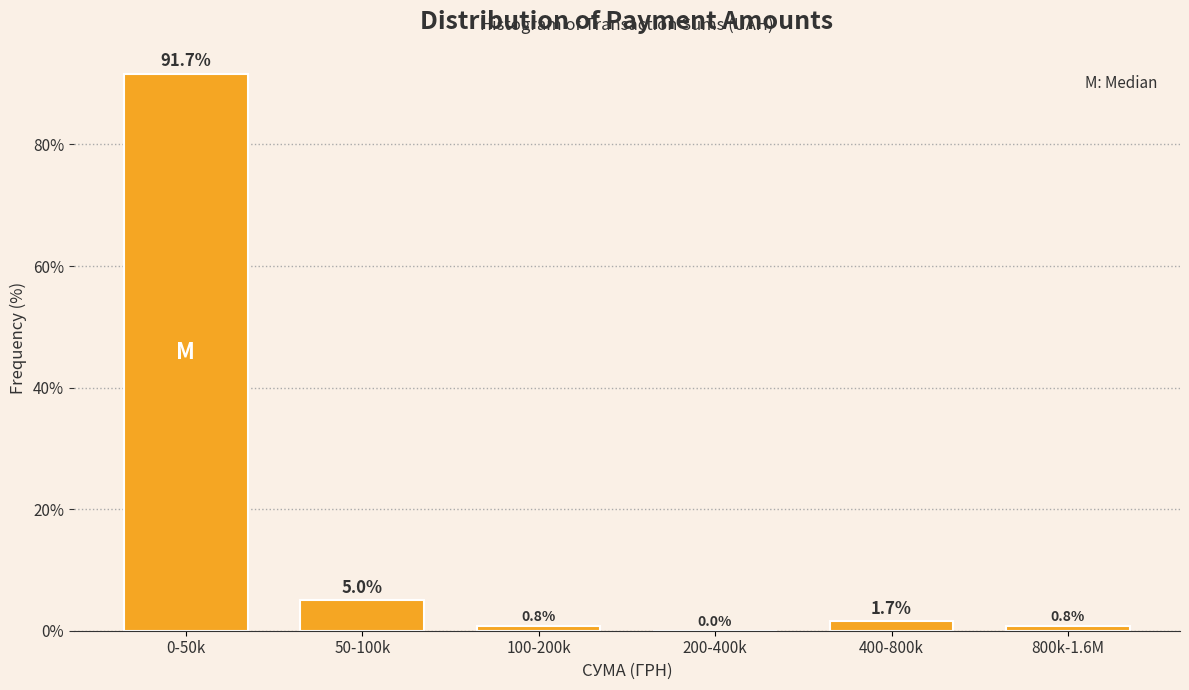

Reading right to left, list all the values displayed in this chart.

800k-1.6M=0.8	400-800k=1.7	200-400k=0.0	100-200k=0.8	50-100k=5.0	0-50k=91.7